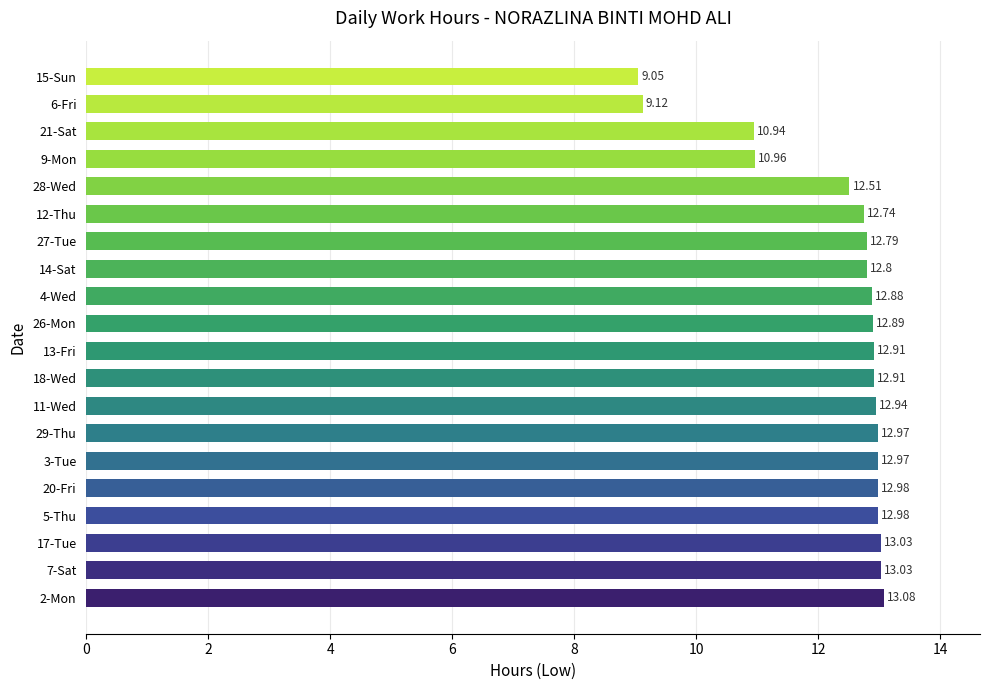

Which label corresponds to the smallest value in the chart?

15-Sun